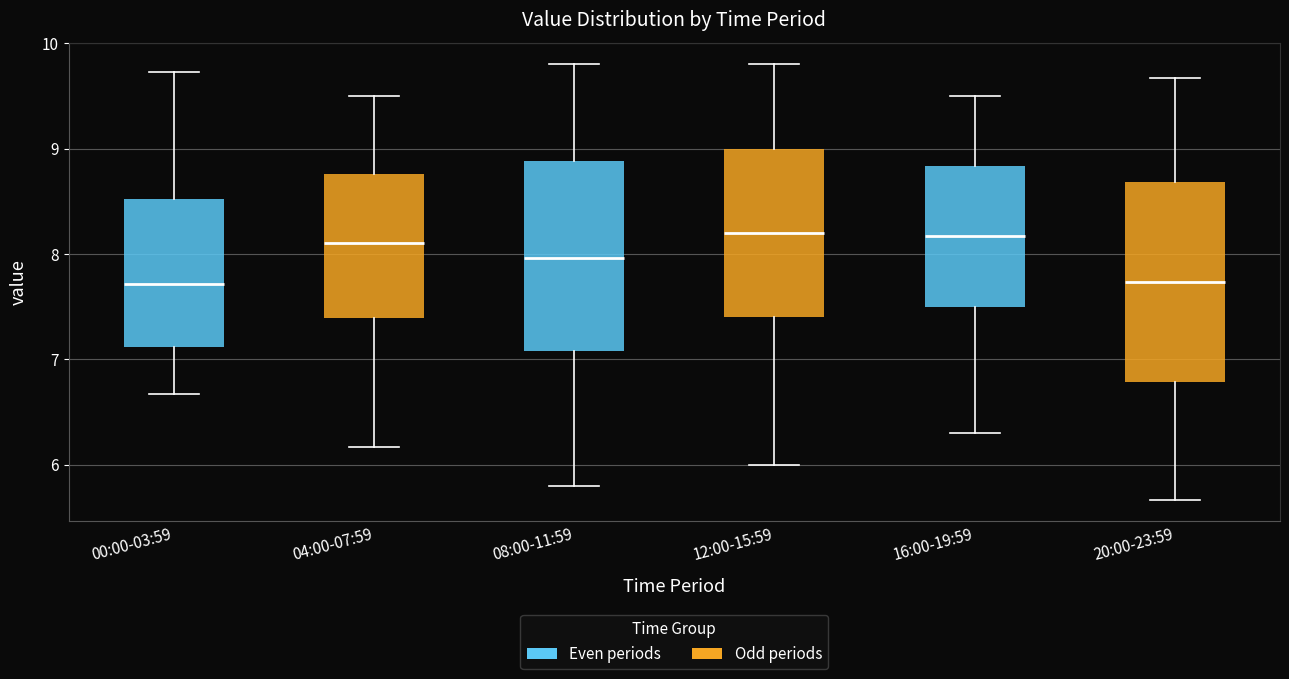

Reading left to right, transcribe this box plot: for each box, give where its median line is, the range the box spans, and where its two whiskers end, as read against the y-axis. The values are not printed on the chart, so give them approximately, as read against the axis.

00:00-03:59: median 7.7, box 7.1 to 8.5, whiskers 6.7 to 9.7
04:00-07:59: median 8.1, box 7.4 to 8.8, whiskers 6.2 to 9.5
08:00-11:59: median 8.0, box 7.1 to 8.9, whiskers 5.8 to 9.8
12:00-15:59: median 8.2, box 7.4 to 9.0, whiskers 6.0 to 9.8
16:00-19:59: median 8.2, box 7.5 to 8.8, whiskers 6.3 to 9.5
20:00-23:59: median 7.7, box 6.8 to 8.7, whiskers 5.7 to 9.7